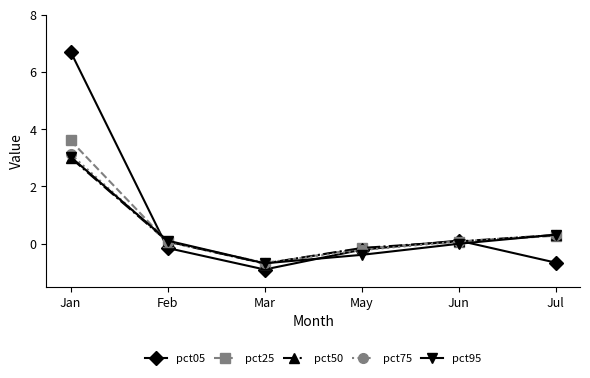

How many values in the pct05 series exceed 0?

2